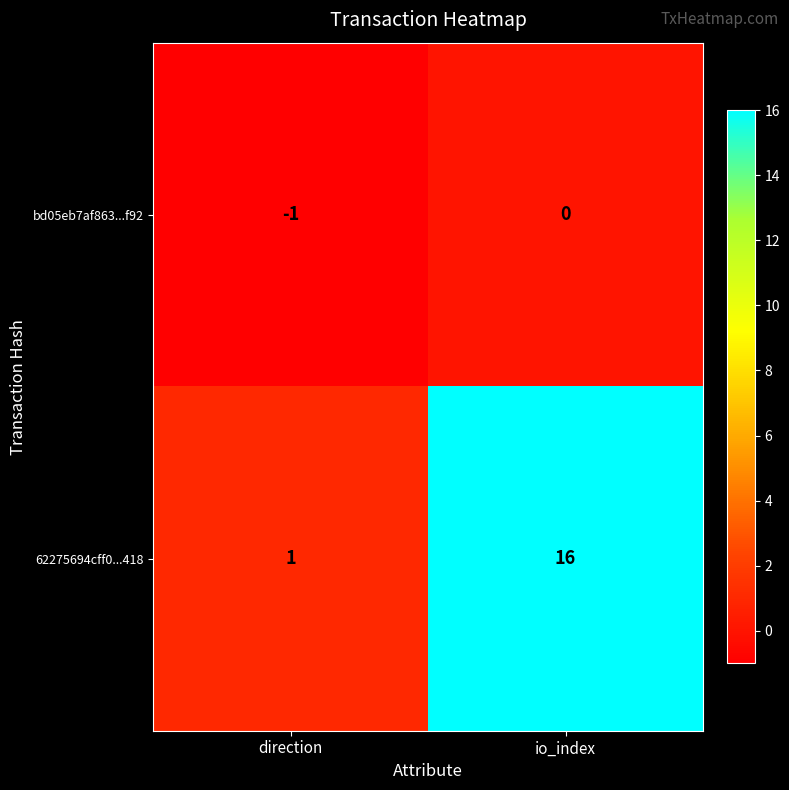

What is the sum of all 62275694cff0...418 values?

17